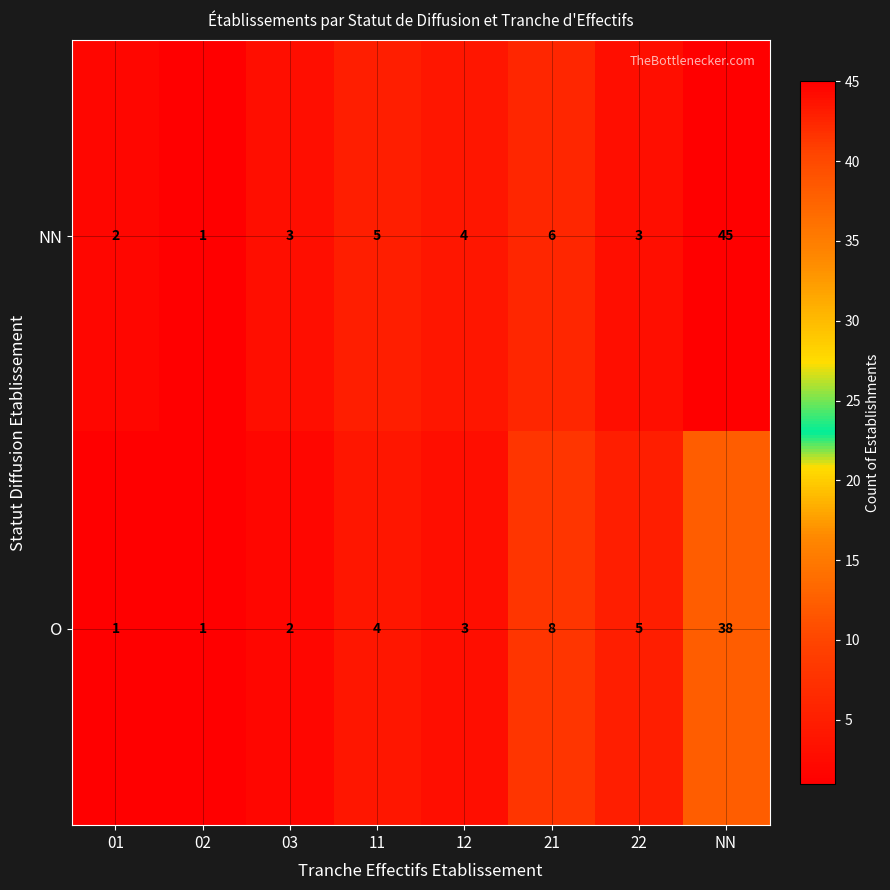

Which series has the largest range (max minus min)?

NN